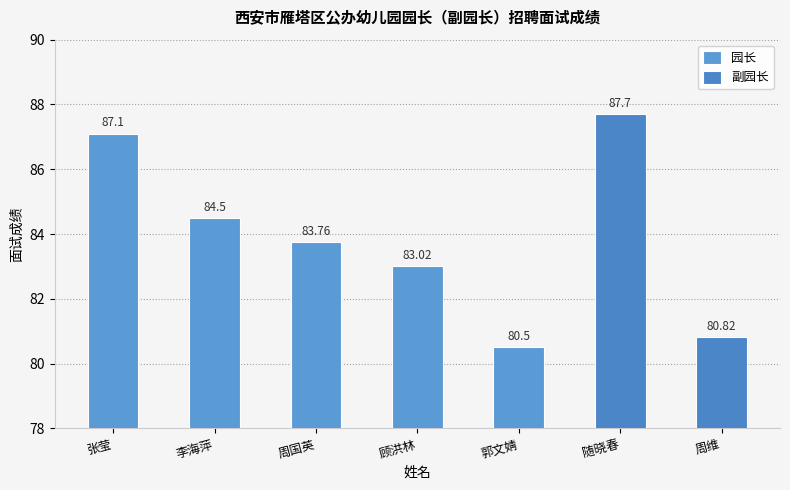

What is the difference between the maximum and minimum values in the 园长 series?

6.6